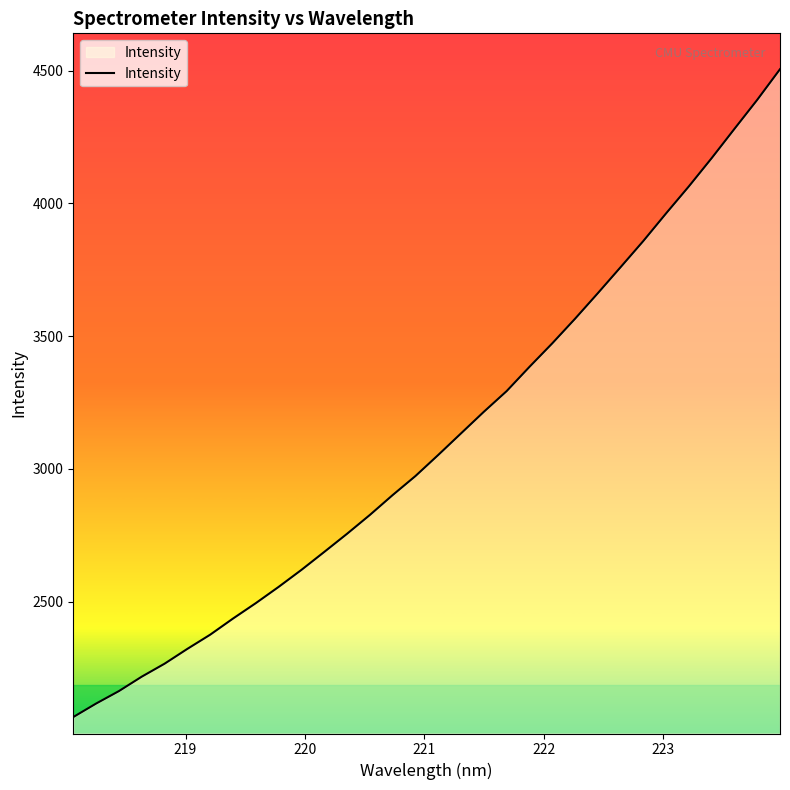

What is the minimum value shown in the chart?

2065.3